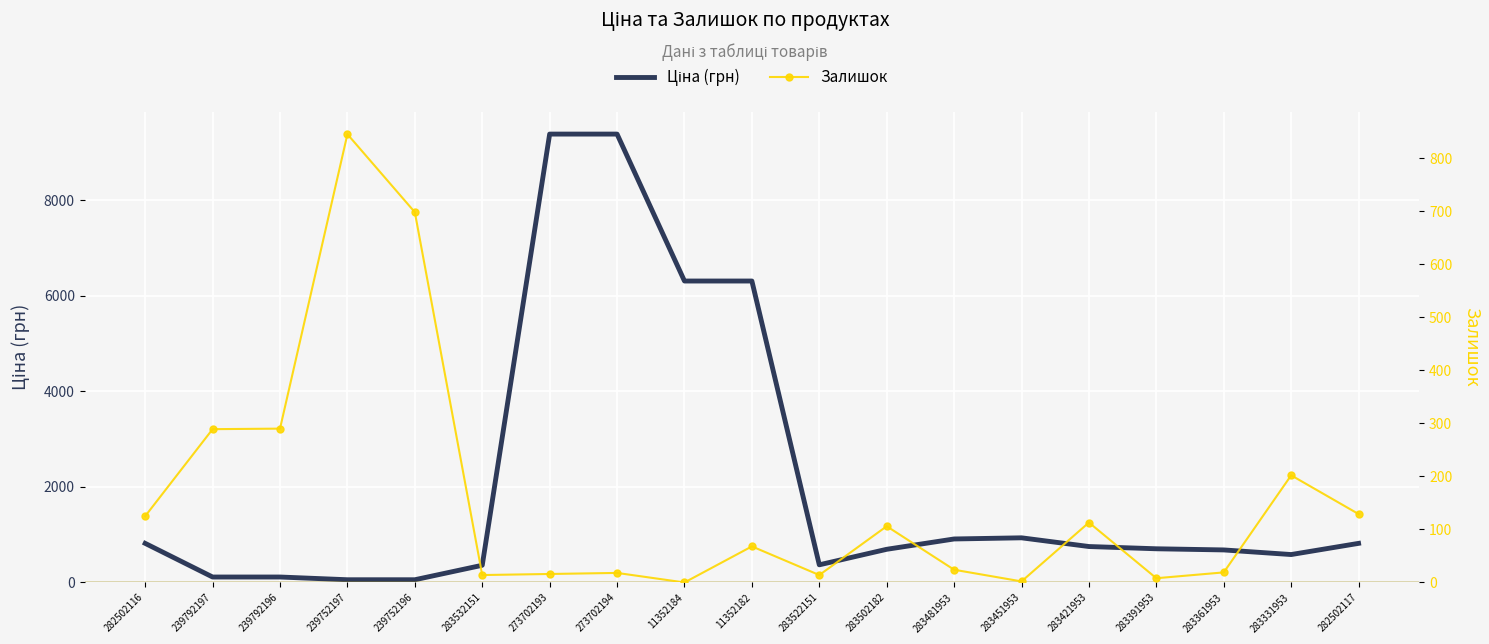

After their last crossing, which series has the higher values: Залишок or Ціна (грн)?

Ціна (грн)